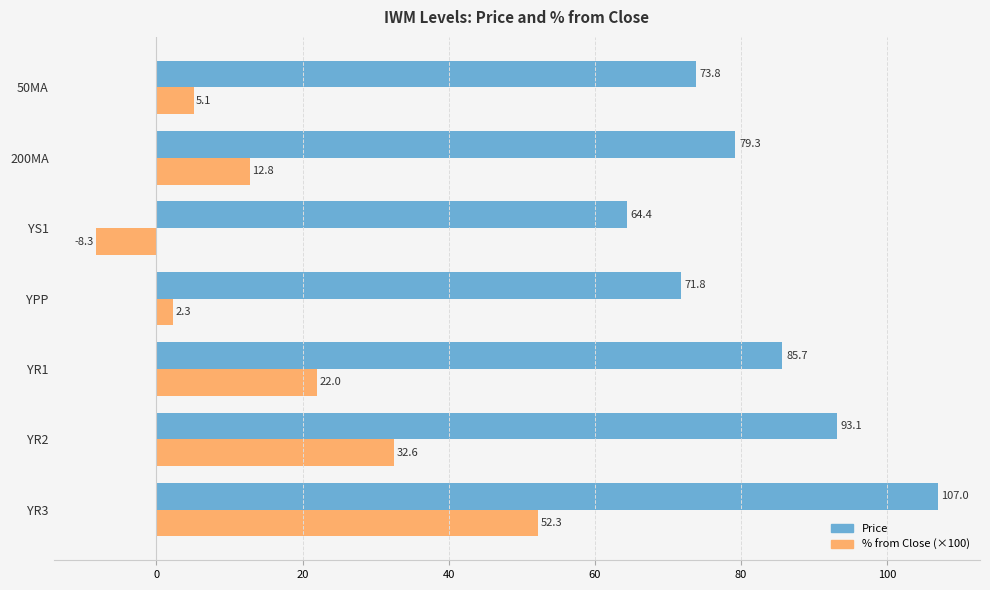

Which series has the largest total across all categories?

Price